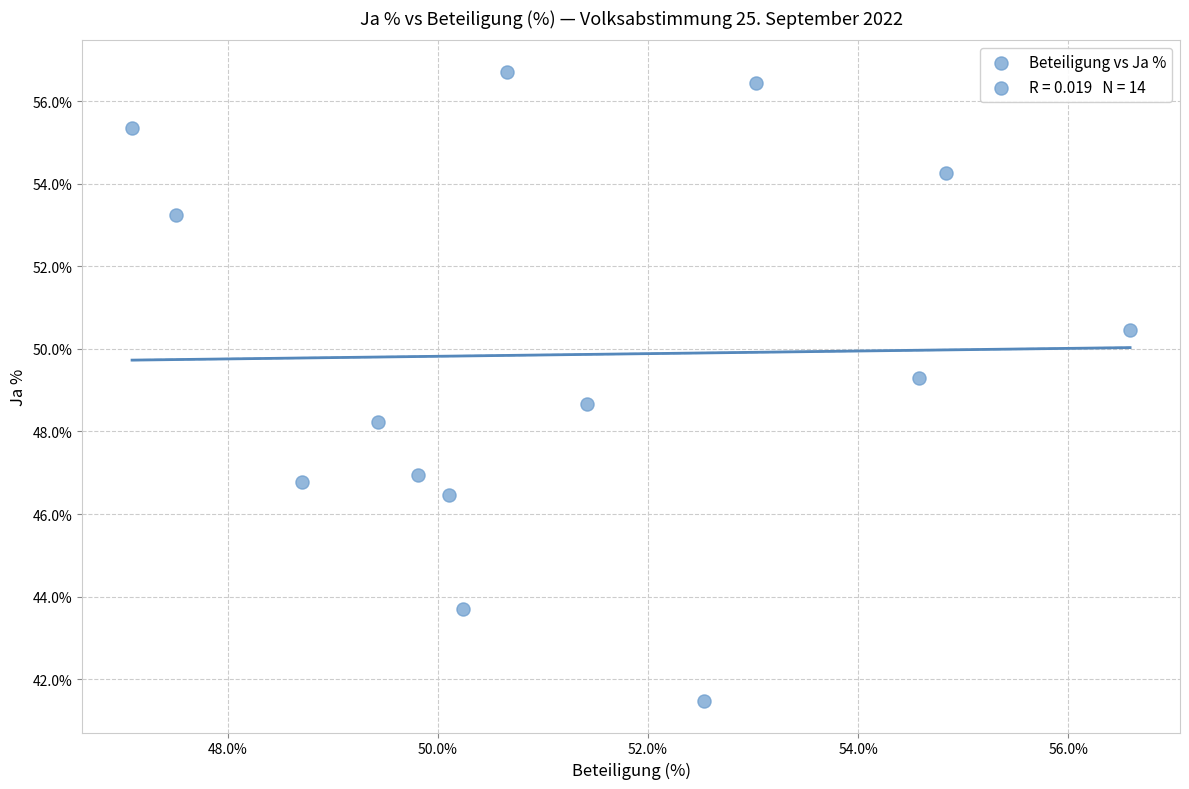

What is the range of Y values (max minus min)?

15.2